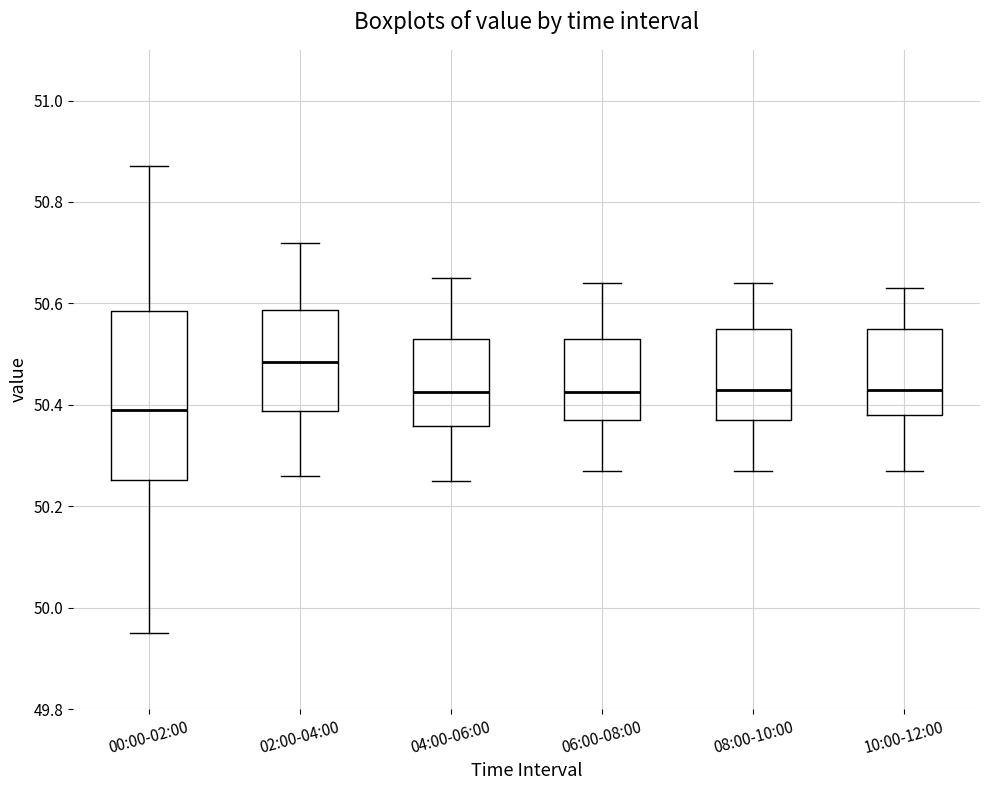

Which box's median line is the lowest?

00:00-02:00